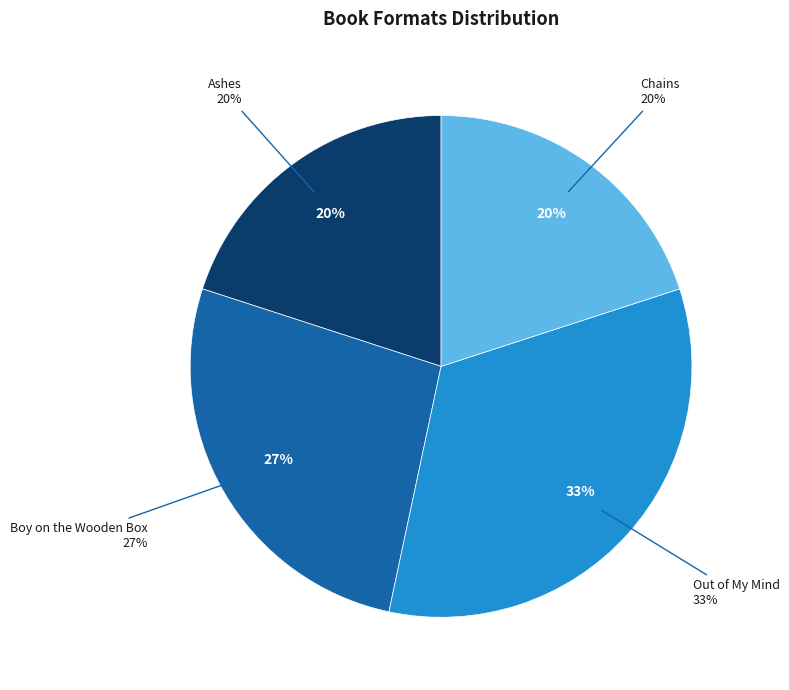

To the nearest percent, what is the difference between the largest and smallest slice percentages?

13%